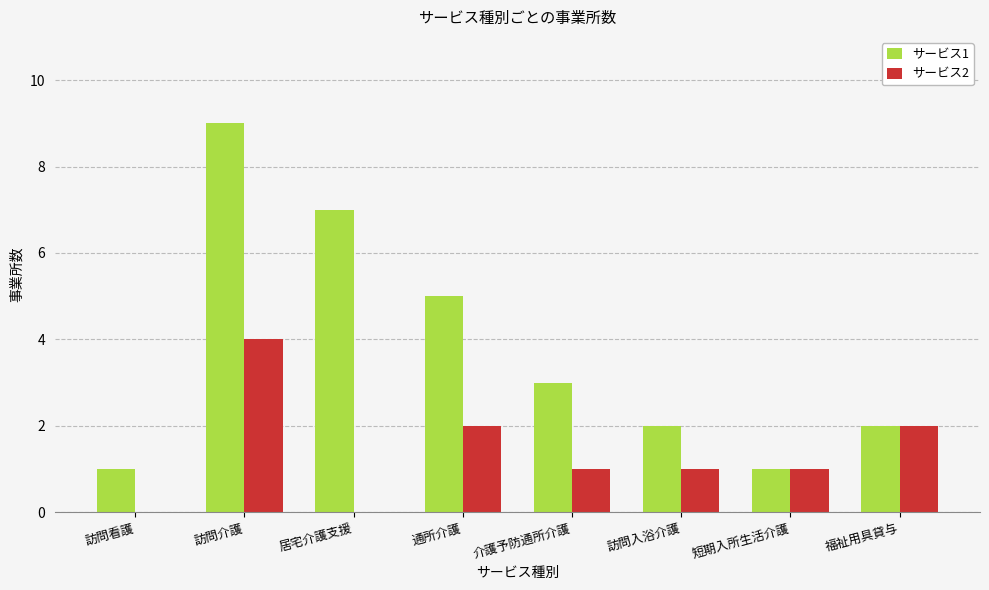

Is the value of サービス2 at 訪問看護 greater than the value of サービス1 at 福祉用具貸与?

No